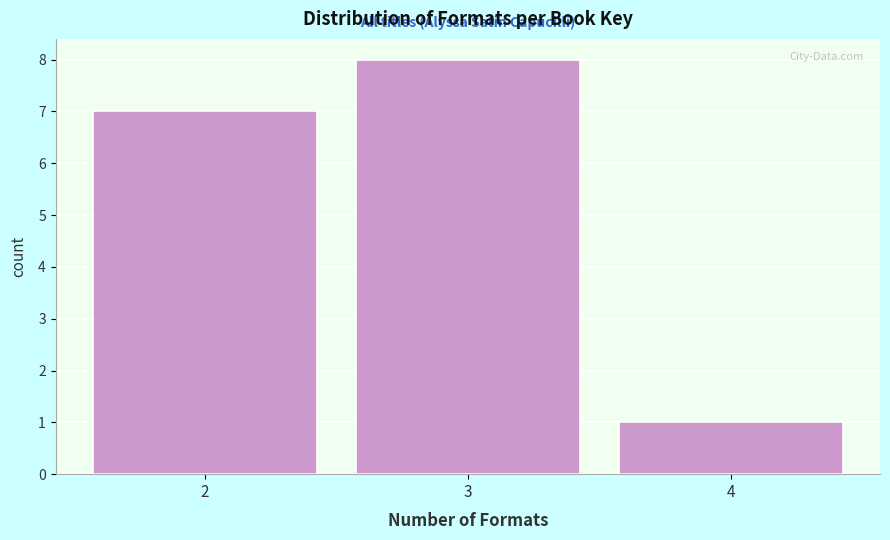

Reading left to right, transcribe this chart: for each bar, give the range it covers on the x-axis and its height. The values are not printed on the chart, so give them approximately, as read against the axis.

1.5 to 2.5: 7
2.5 to 3.5: 8
3.5 to 4.5: 1